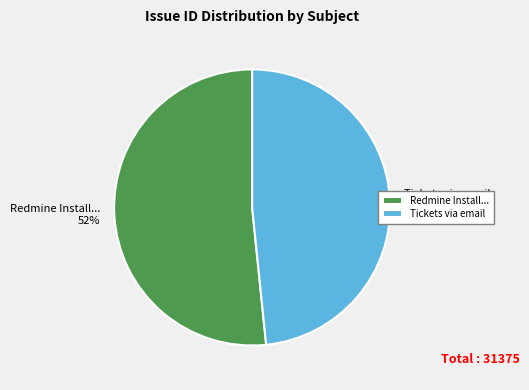

Is it true that Redmine Install... is 59% of the pie?

False